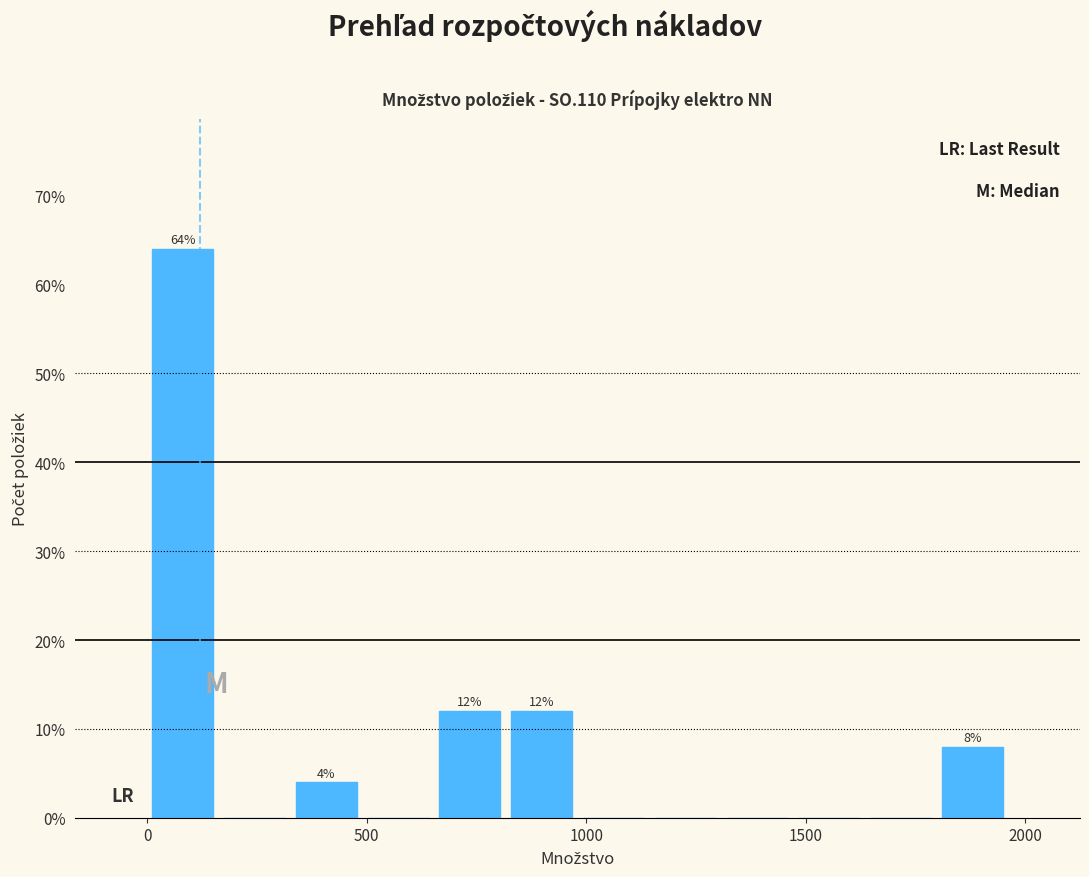

Around what value on the x-axis is the tallest bar? Give the approximate position of its centre, as read against the axis.

100